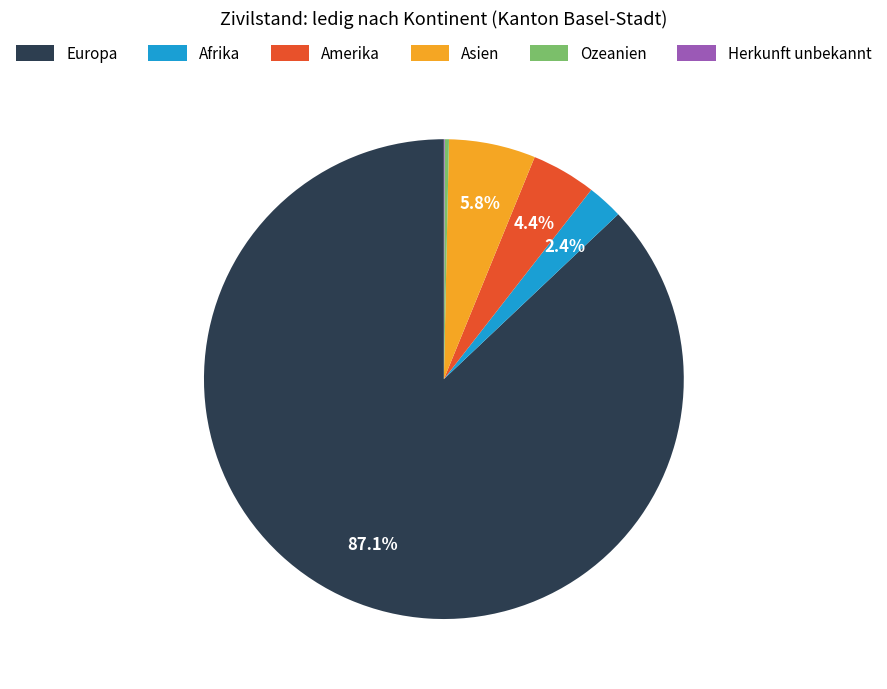

Between Europa and Afrika, which is larger?

Europa